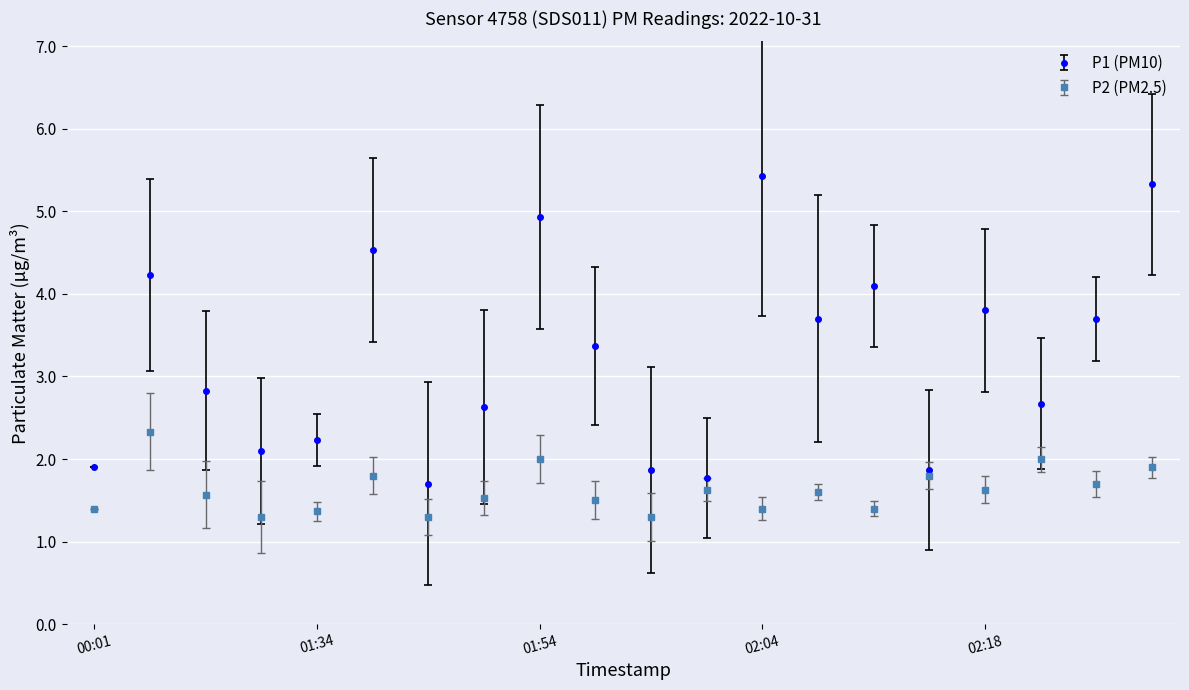

What is the maximum value shown in the chart?

5.4